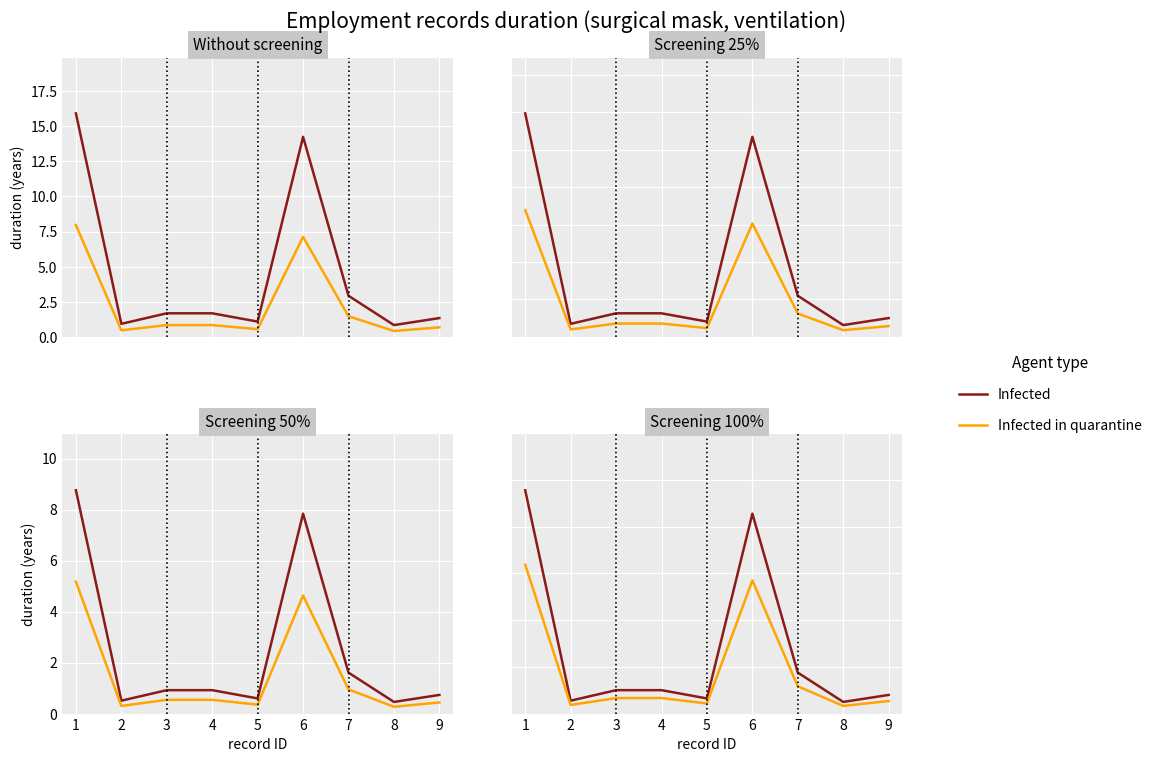

Rank the categories by Infected in quarantine value from highest to lowest.

1, 6, 7, 3, 4, 9, 5, 2, 8